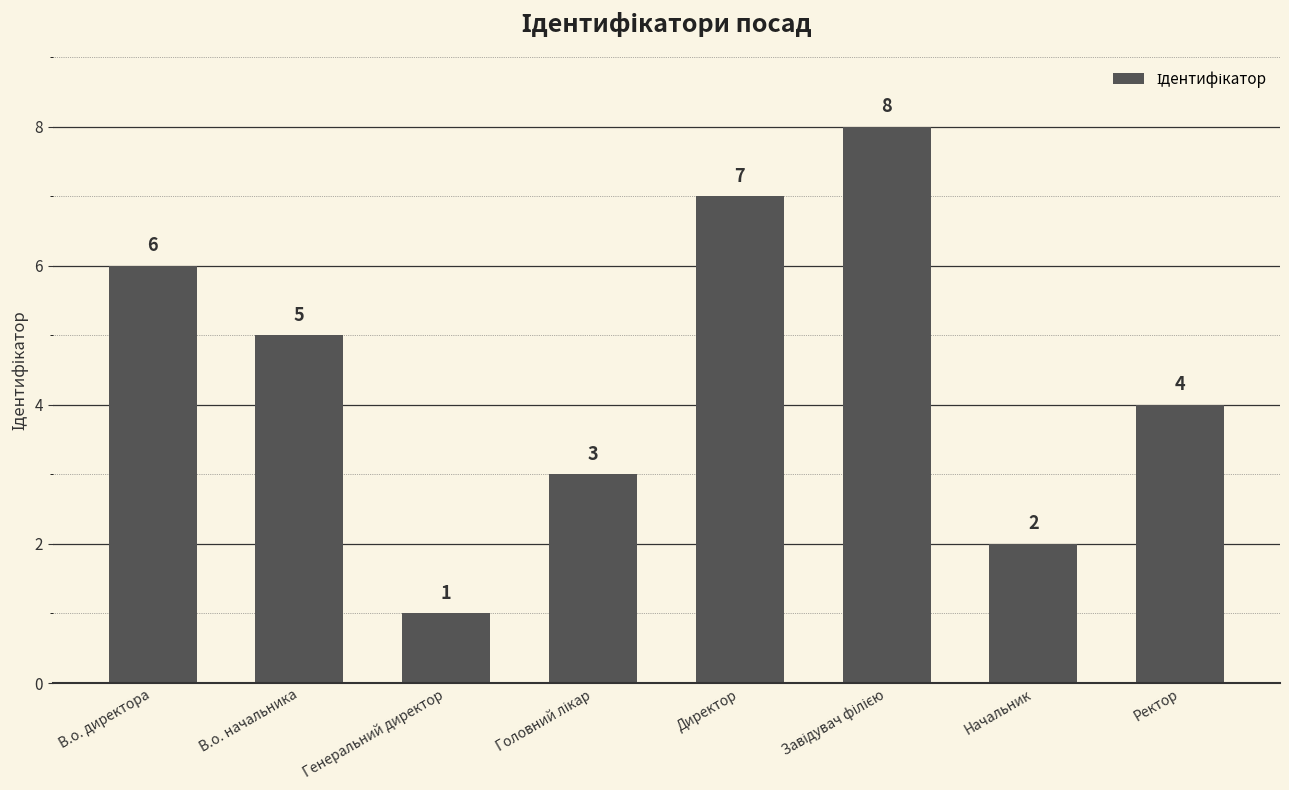

What is the greatest value displayed?

8